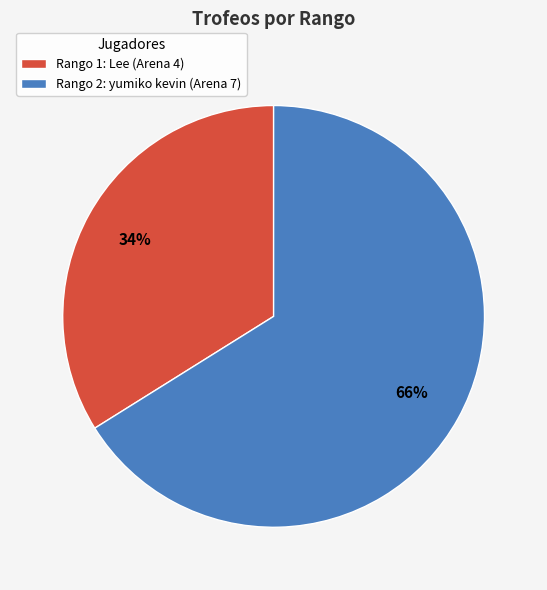

Count the number of slices in the pie.

2